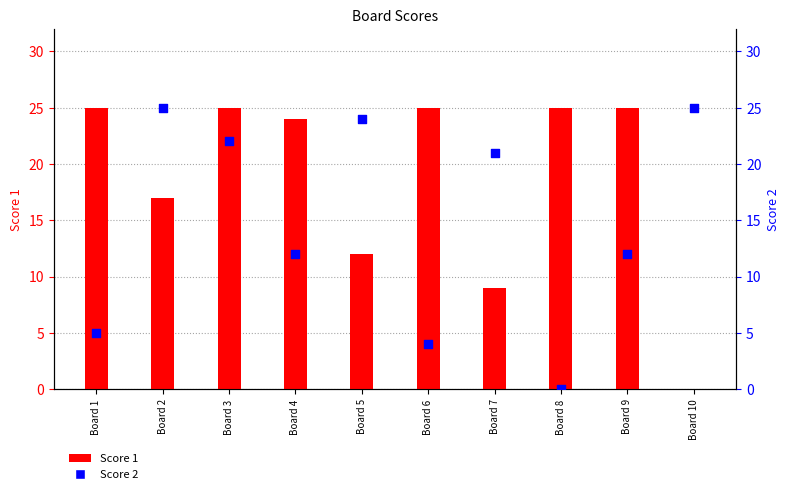

Which series has the largest total across all categories?

Score 1